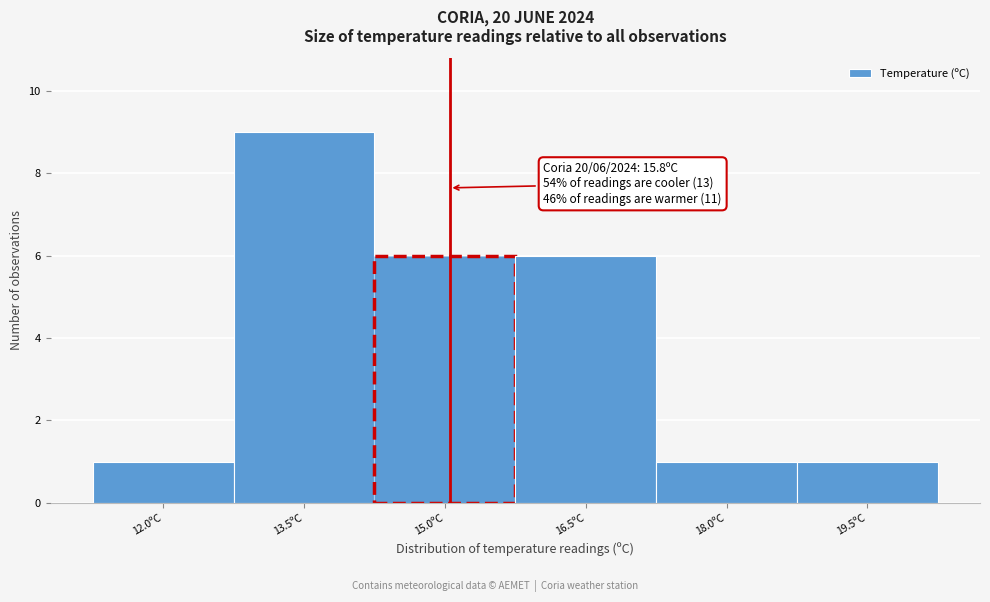

Reading left to right, what are all the values shown in this chart?

1	9	6	6	1	1